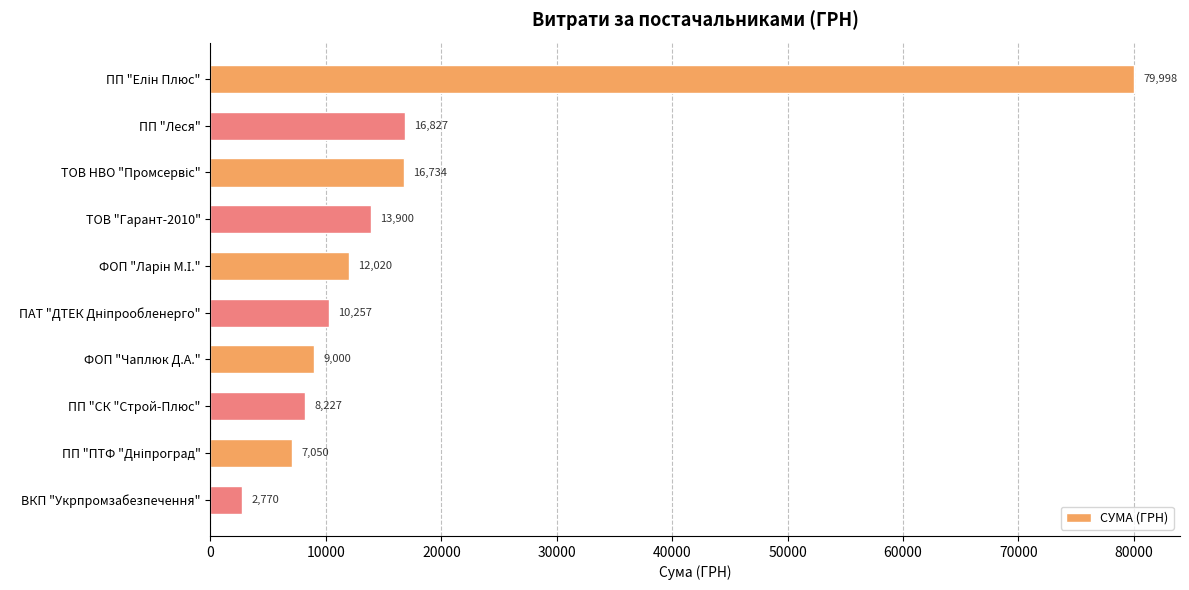

Does the chart contain any negative values?

No